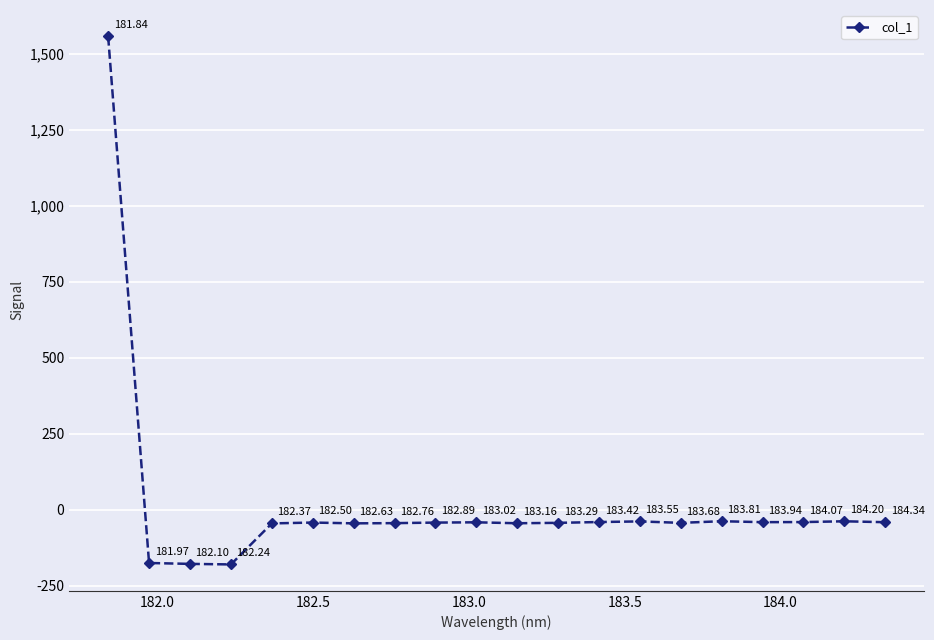

Is this an area chart (filled region under the line)?

No